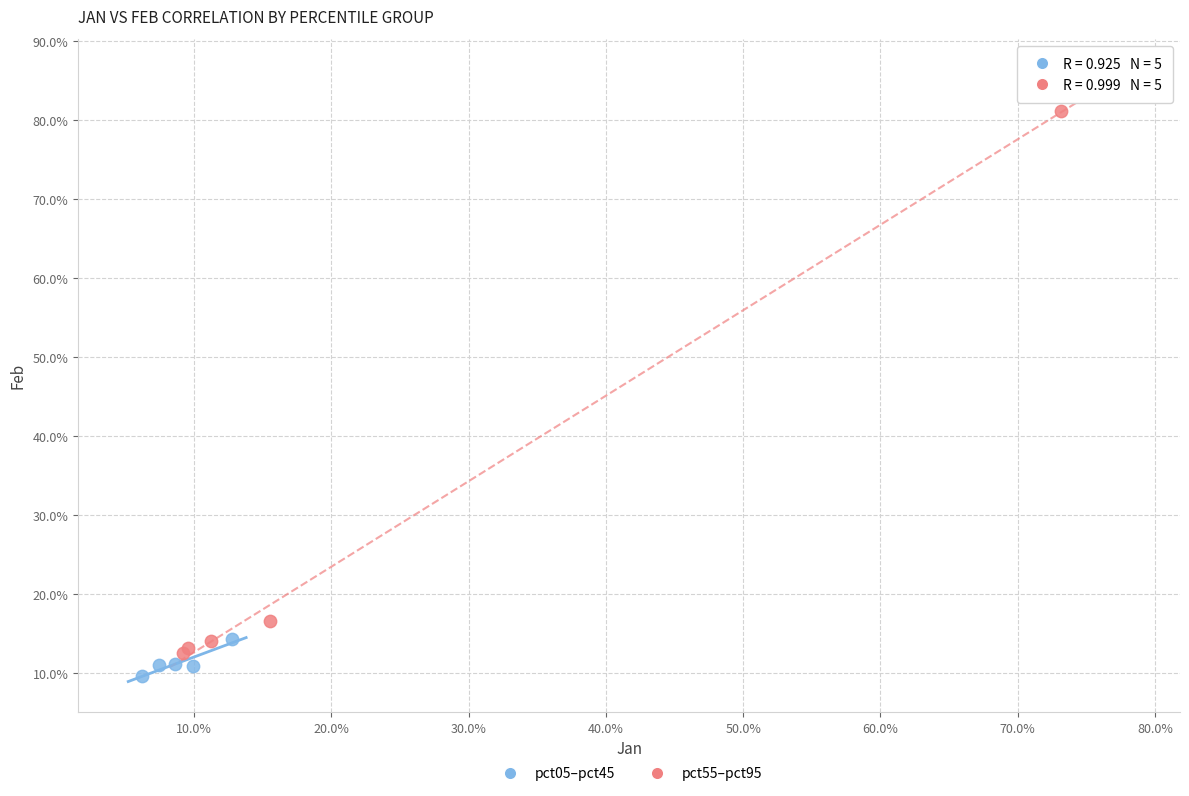

What are all the series names shown in the legend?

pct05–pct45, pct55–pct95